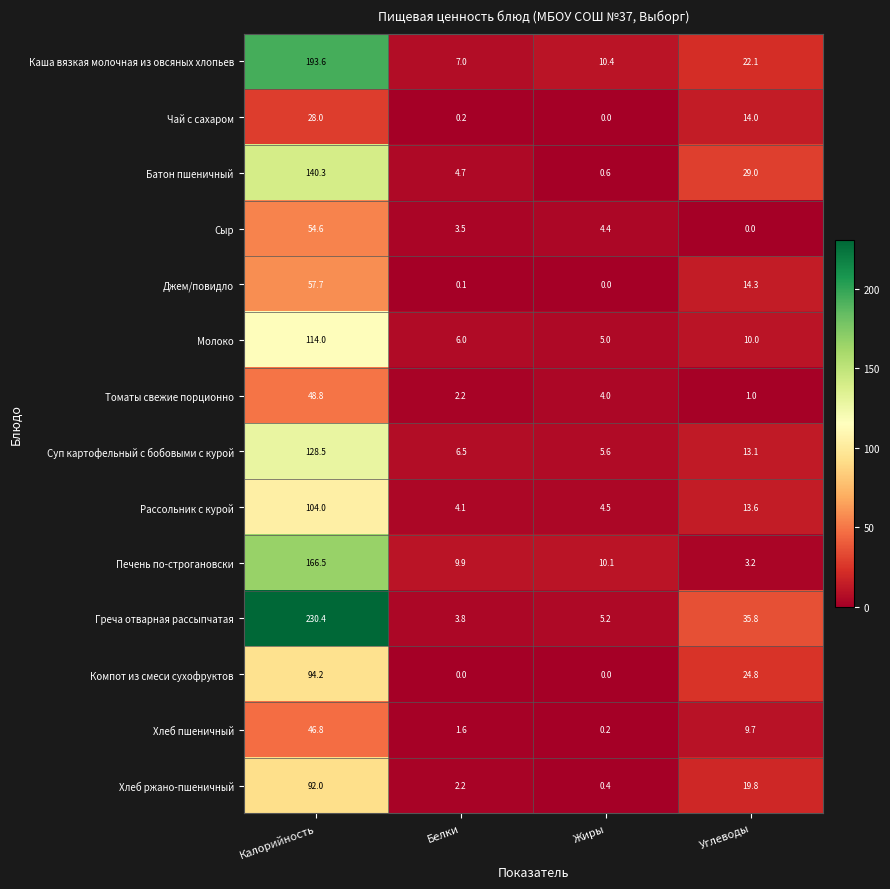

True or false: Чай с сахаром has a value of 28.0 at Калорийность.

True